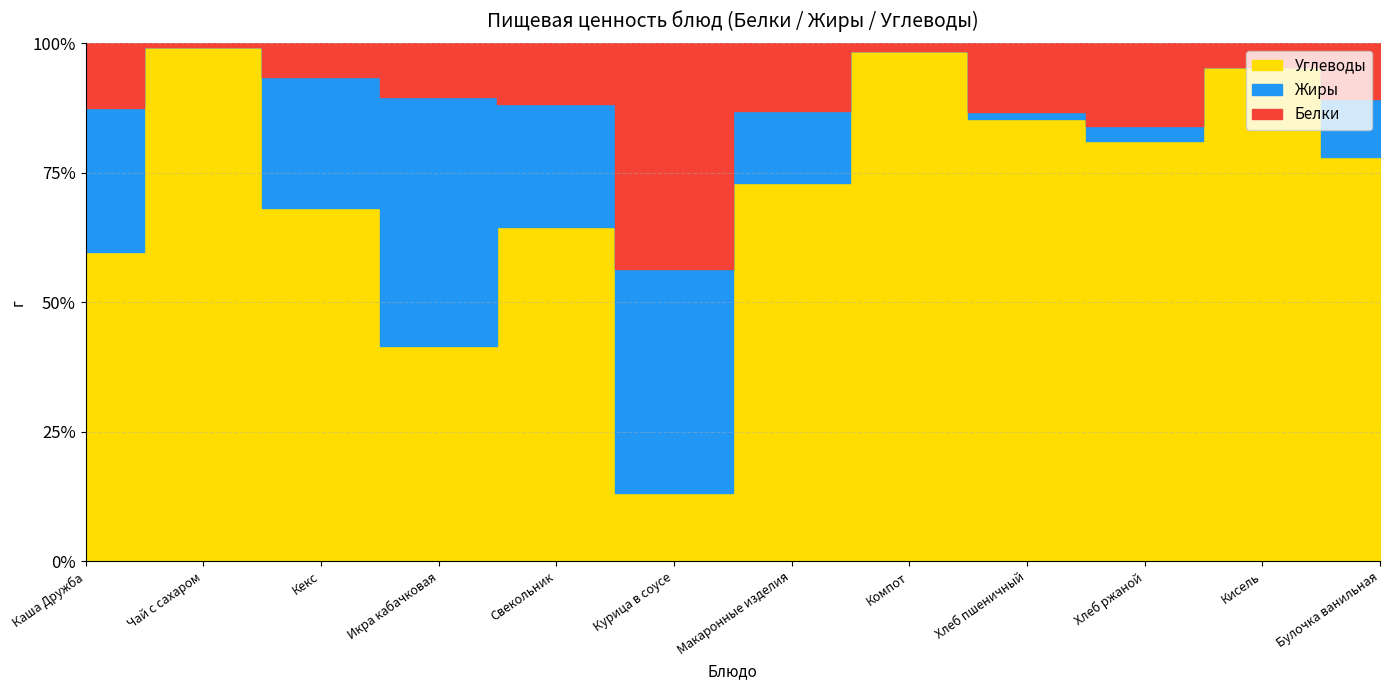

Which series ends up on top after the final intersection of Жиры and Белки?

Жиры